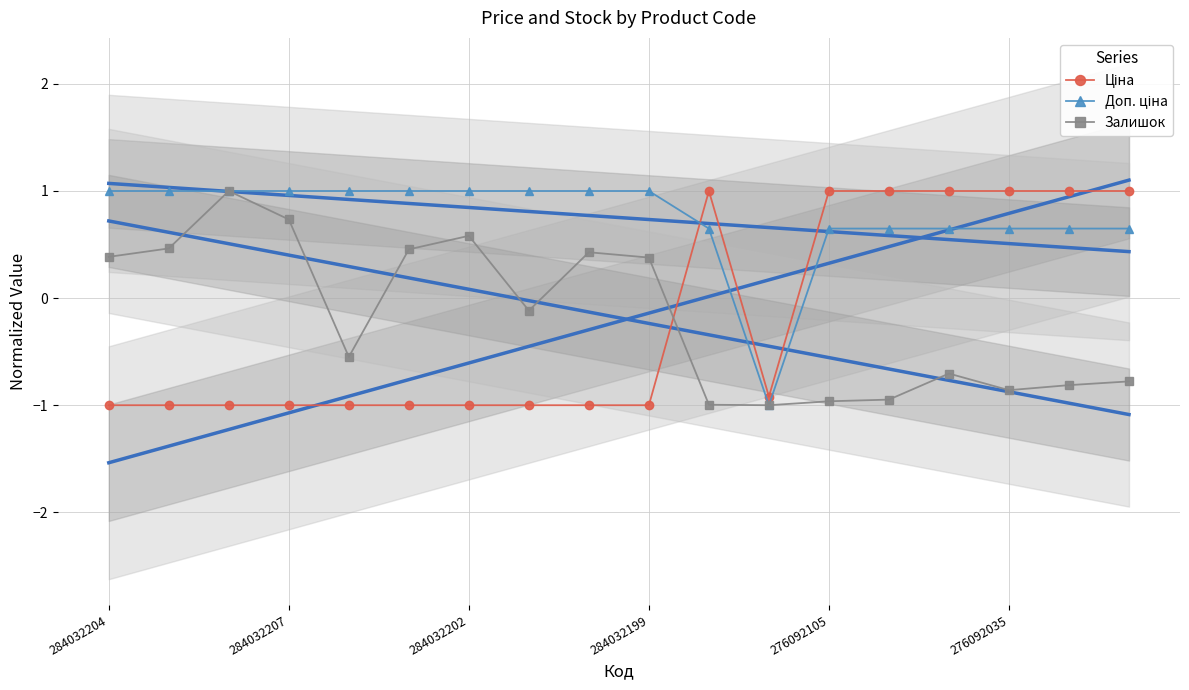

What is the minimum value for Залишок?

-1.0